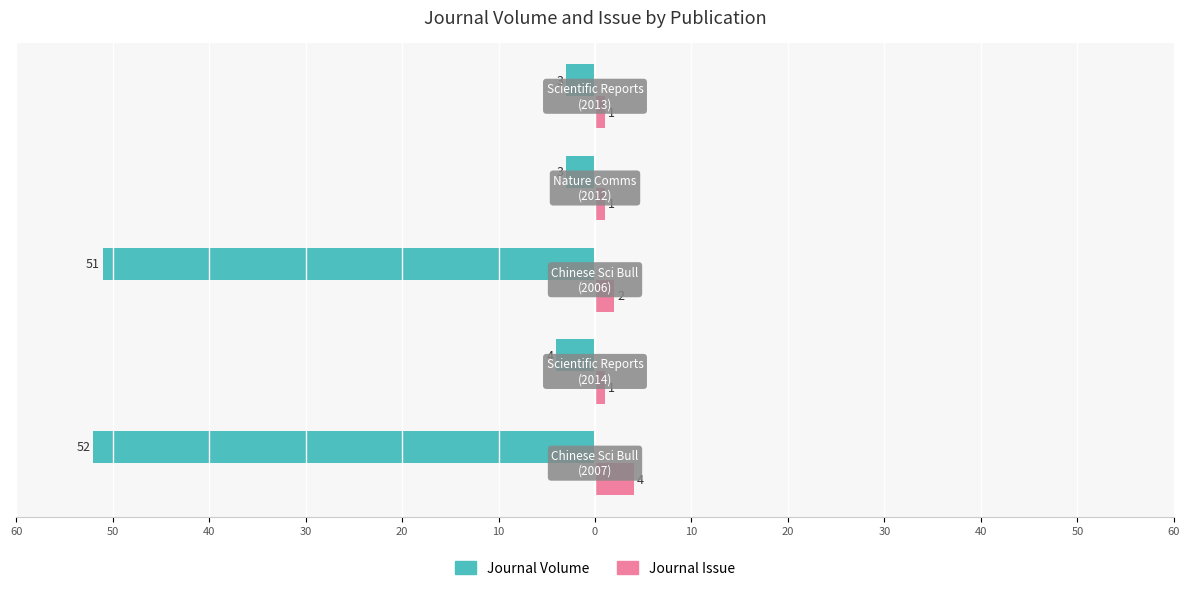

What are all the series names shown in the legend?

Journal Volume, Journal Issue